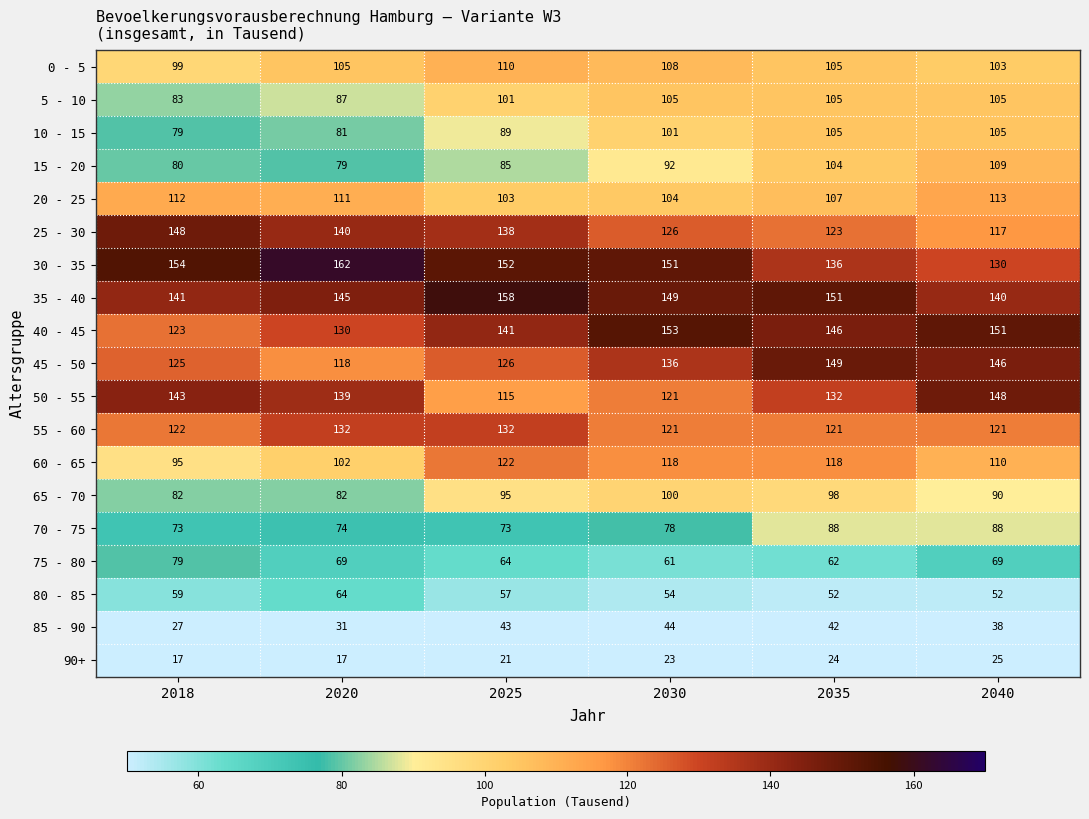

Which series has the largest total across all categories?

30 - 35